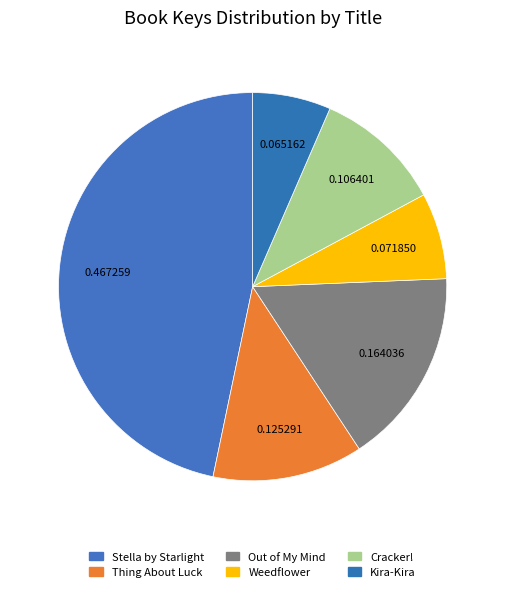

How many slices are in this pie chart?

6